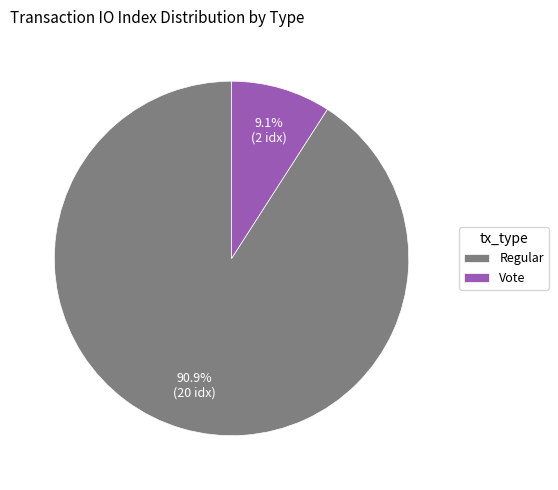

What percentage is NOT represented by Regular?

9.1%